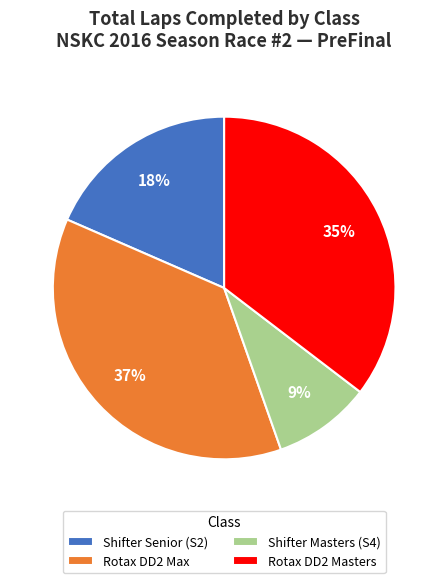

Rank the categories by value from lowest to highest.

Shifter Masters (S4), Shifter Senior (S2), Rotax DD2 Masters, Rotax DD2 Max